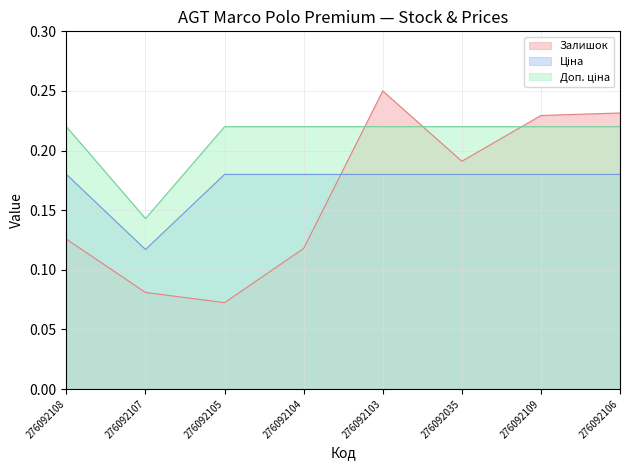

Between which two adjacent categories do Ціна and Залишок first intersect?

276092104 and 276092103